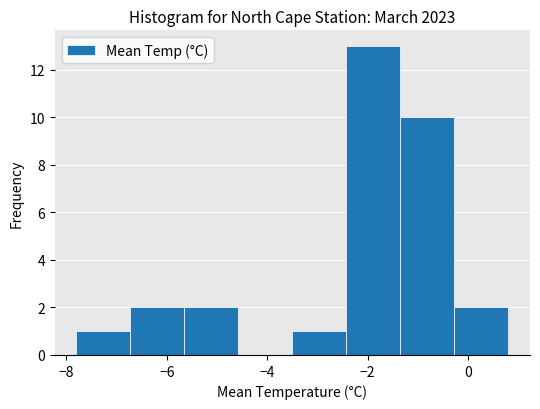

What is the height of the bar covering -1.4 to -0.2 on the x-axis? Neither the bar edges nor the heights are printed on the chart, so give them approximately, as read against the axes.

10